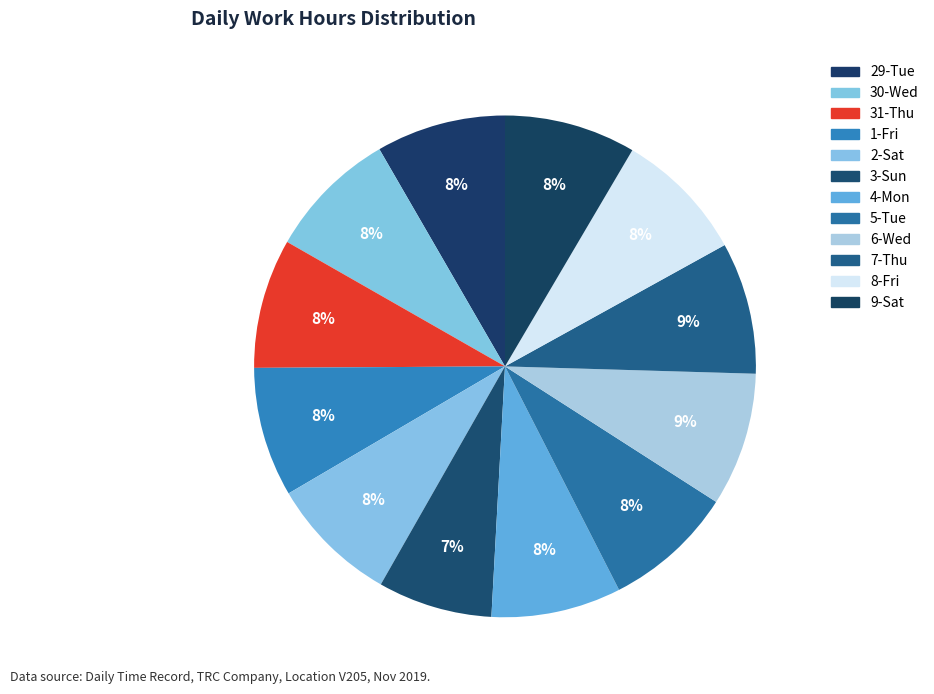

How many slices are in this pie chart?

12